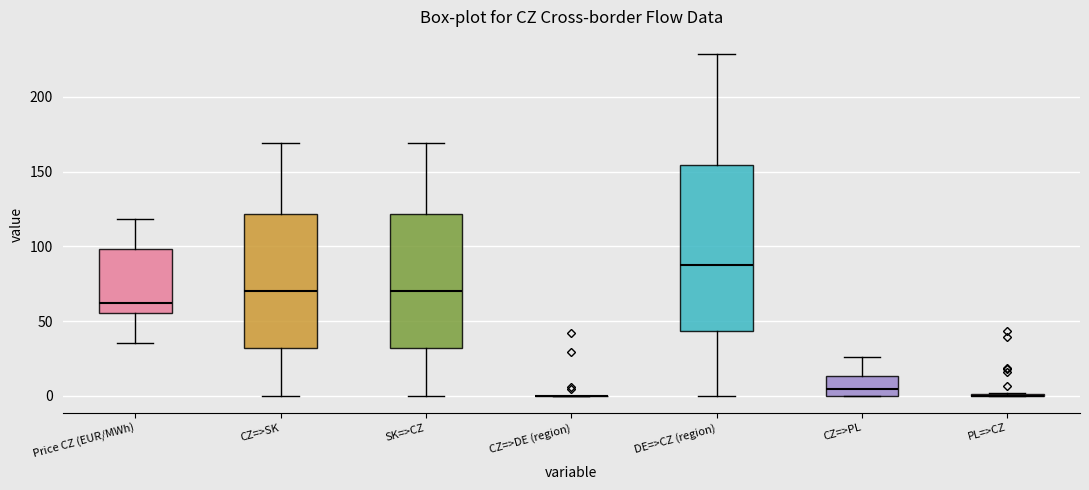

Reading left to right, transcribe this box plot: for each box, give where its median line is, the range the box spans, and where its two whiskers end, as read against the y-axis. The values are not printed on the chart, so give them approximately, as read against the axis.

Price CZ (EUR/MWh): median 60, box 55 to 100, whiskers 35 to 120
CZ=>SK: median 70, box 30 to 120, whiskers 0 to 170
SK=>CZ: median 70, box 30 to 120, whiskers 0 to 170
CZ=>DE (region): box collapsed to a line at 0, whiskers 0 to 0
DE=>CZ (region): median 90, box 45 to 155, whiskers 0 to 230
CZ=>PL: median 5, box 0 to 15, whiskers 0 to 25
PL=>CZ: box collapsed to a line at 0, whiskers 0 to 0